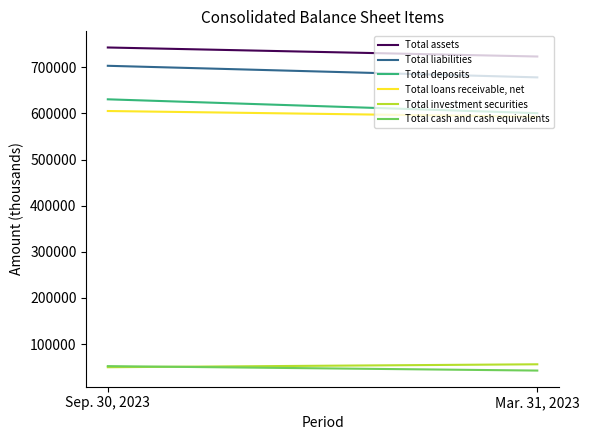

Reading right to left, list all the values displayed in this chart.

Total assets: 723224	742780
Total liabilities: 678000	703111
Total deposits: 600429	630453
Total loans receivable, net: 592667	605095
Total investment securities: 56161	49806
Total cash and cash equivalents: 42552	52189